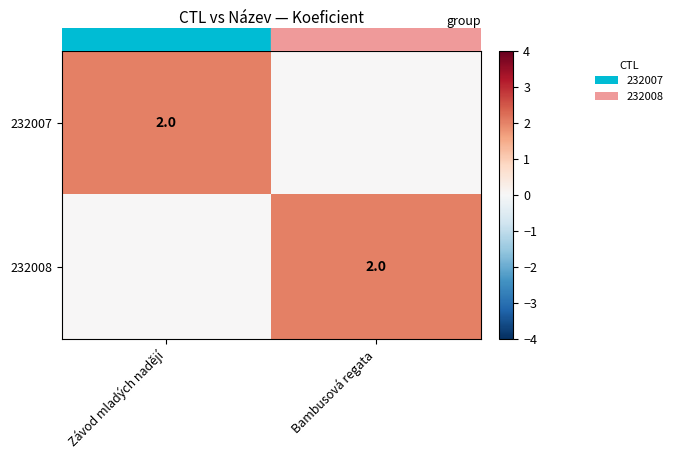

Rank the series at Závod mladých nadějí from lowest to highest value.

row_1, row_0